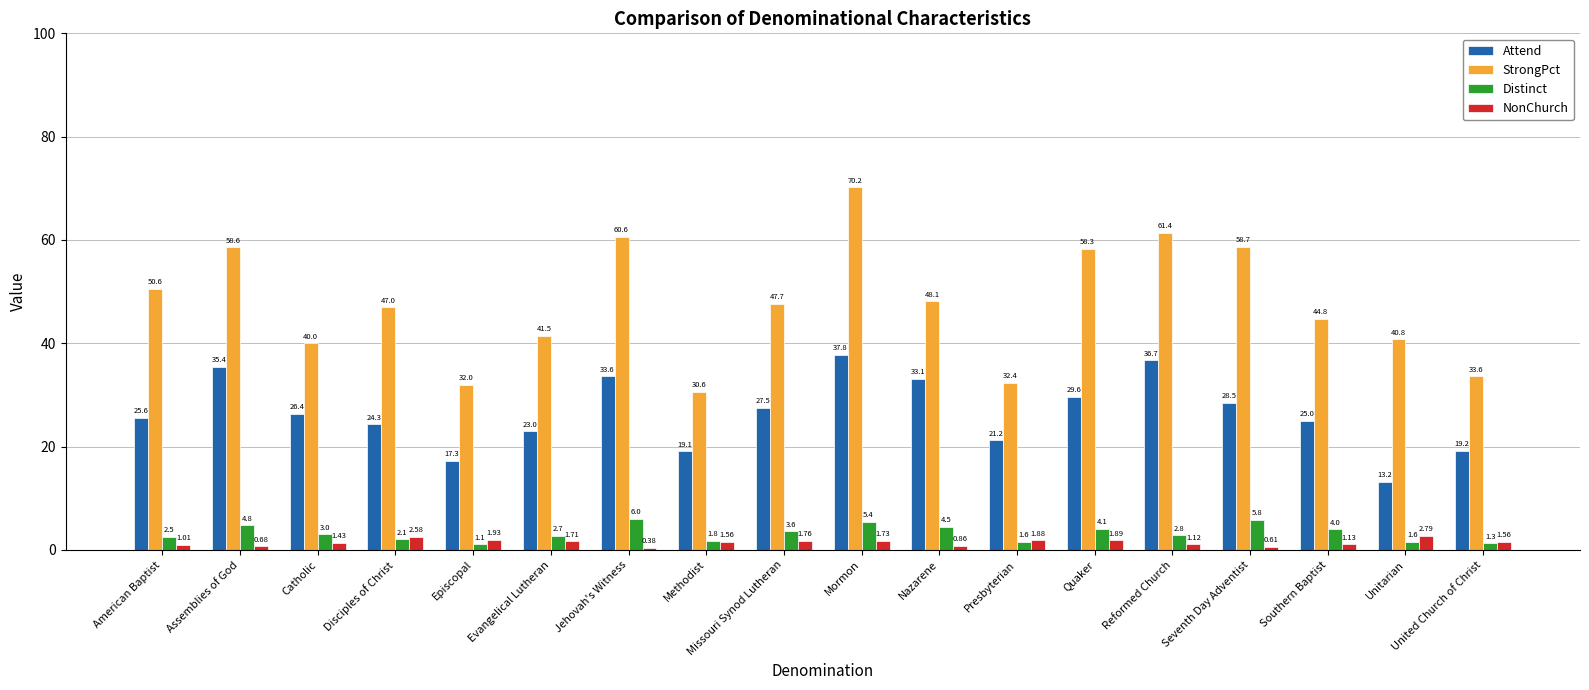

At which category is the sum across all series the highest?

Mormon